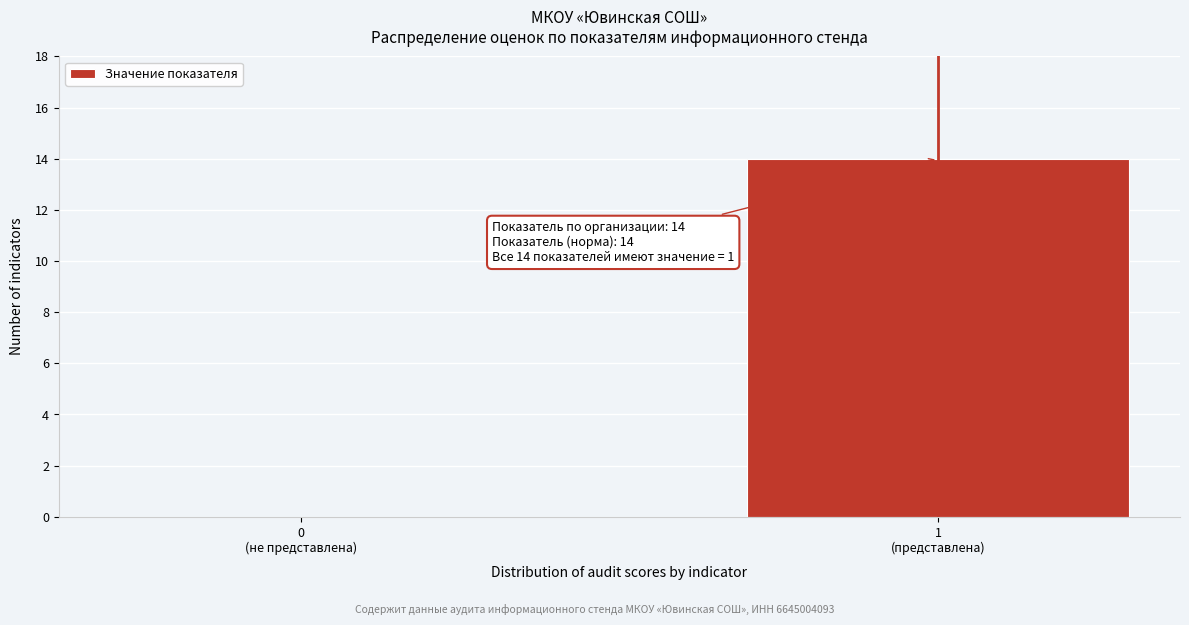

What is the sum of all values?

14